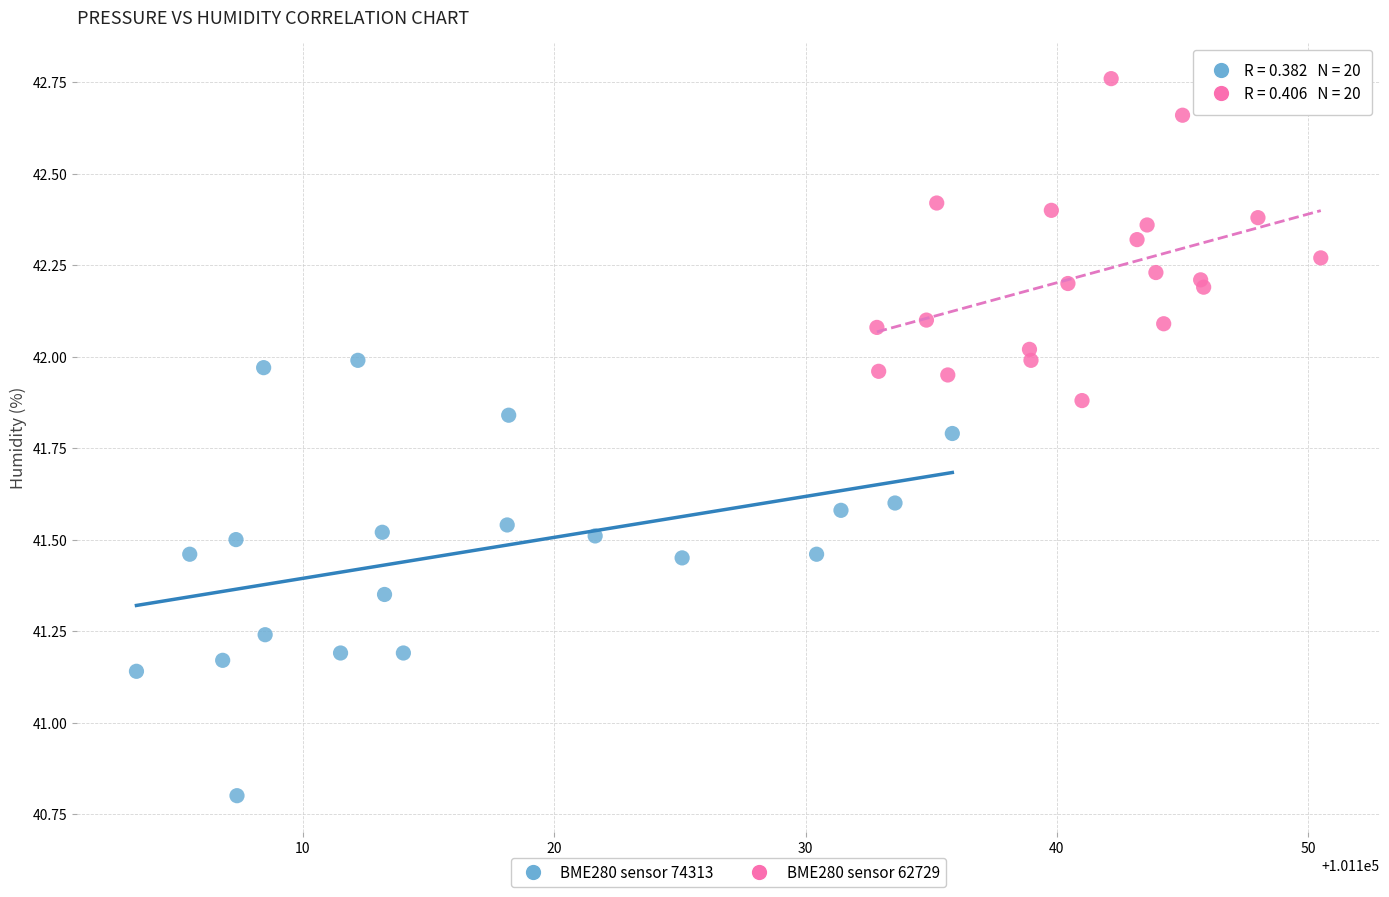

Which series contains the lowest Y value?

BME280 sensor 74313